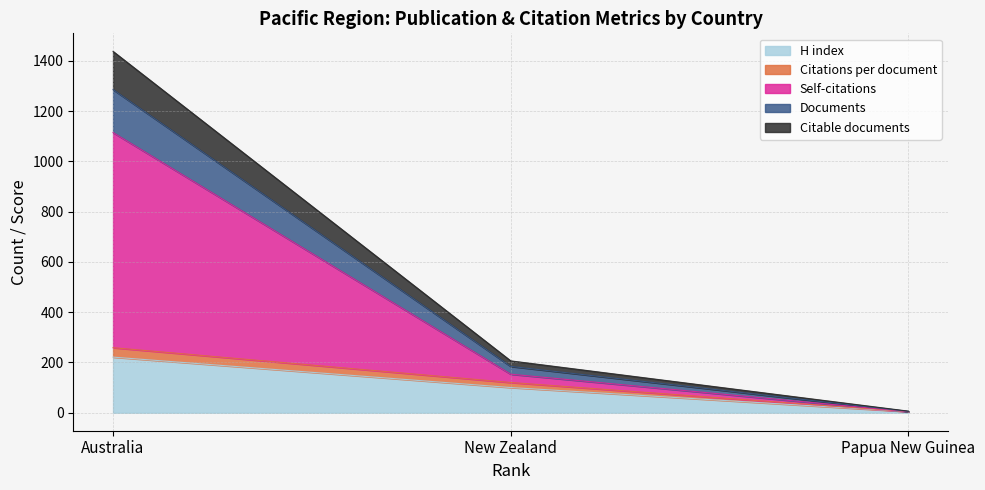

At which category is the sum across all series the highest?

Australia